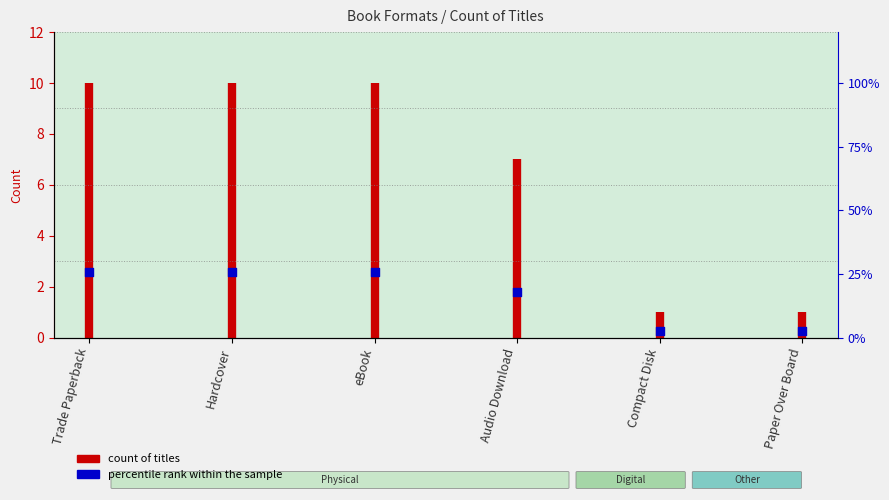

Approximately how many times larger is the value at Paper Over Board compared to eBook?

0.1